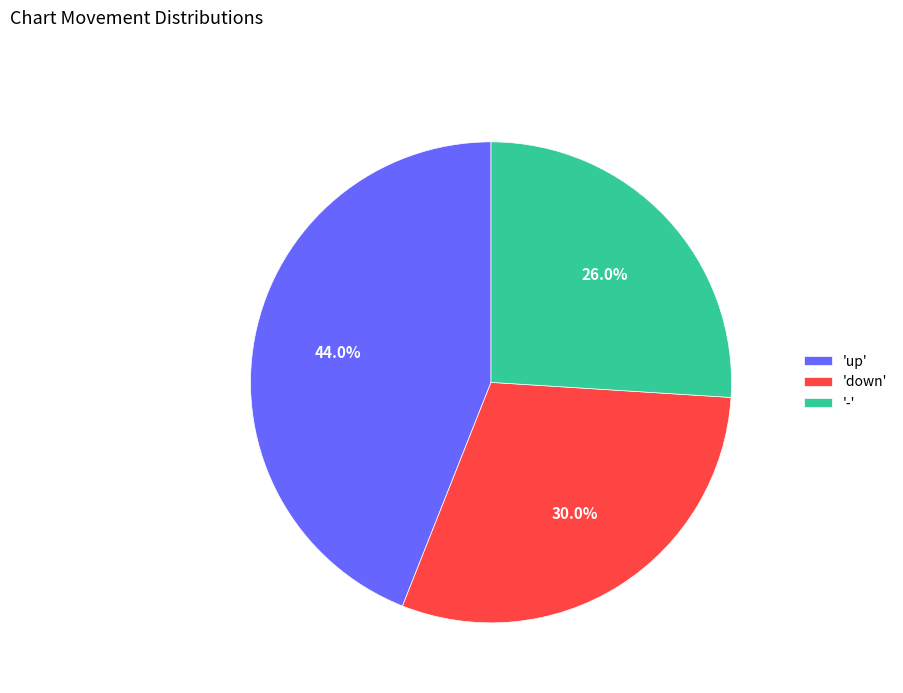

How much of the chart is everything except 'up'?

56.0%